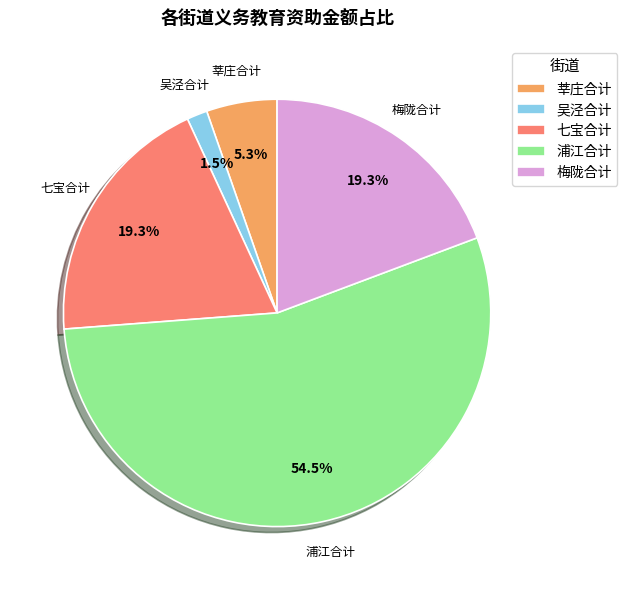

Count the number of slices in the pie.

5